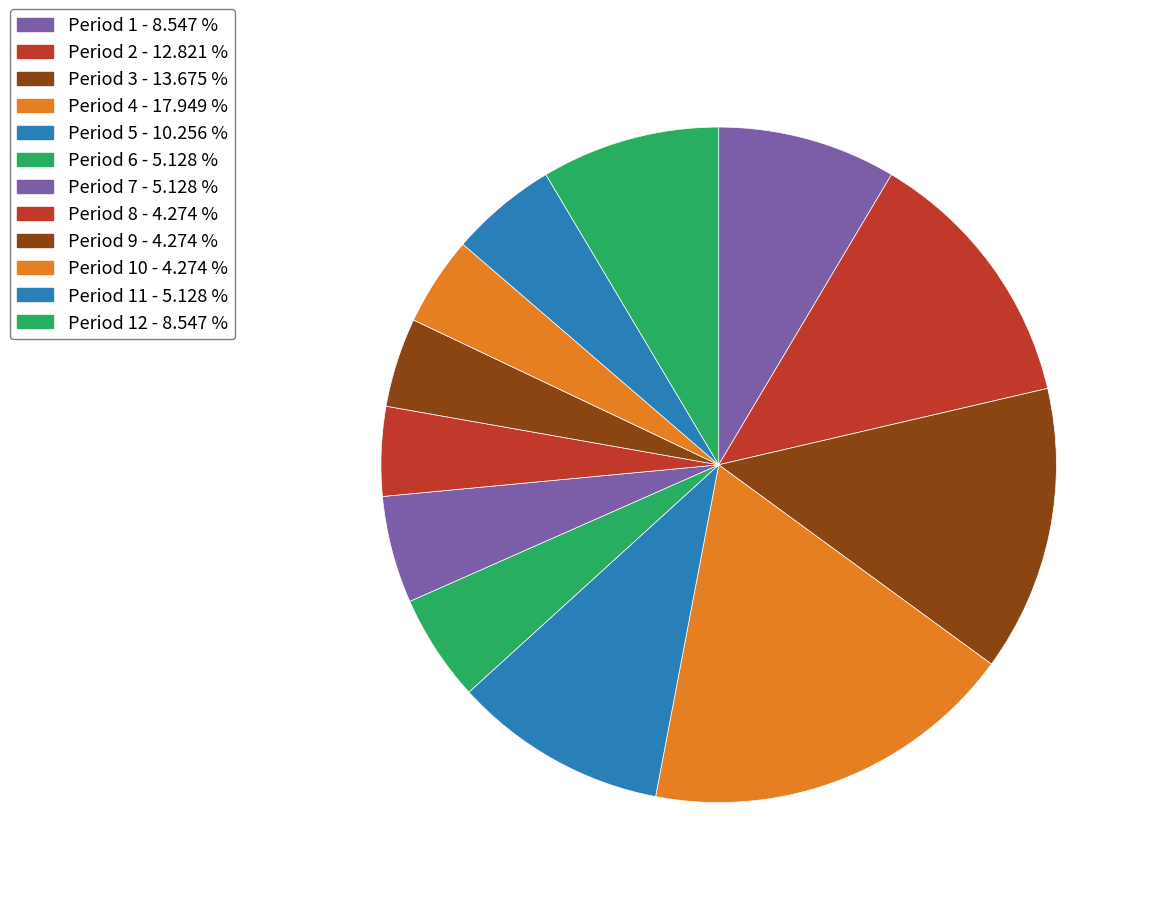

Which category has the smallest portion of the pie?

Period 8